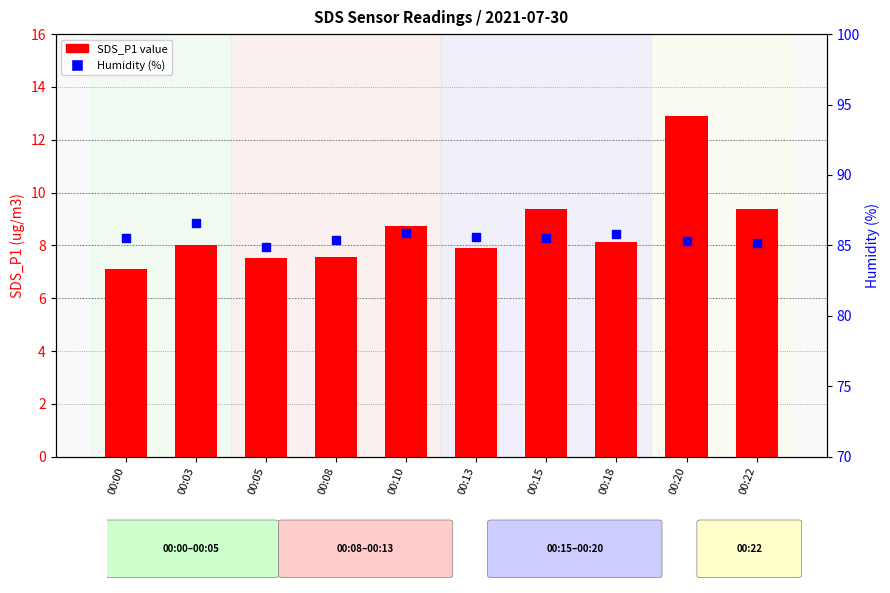

At how many categories does at least one series exceed 30?

10